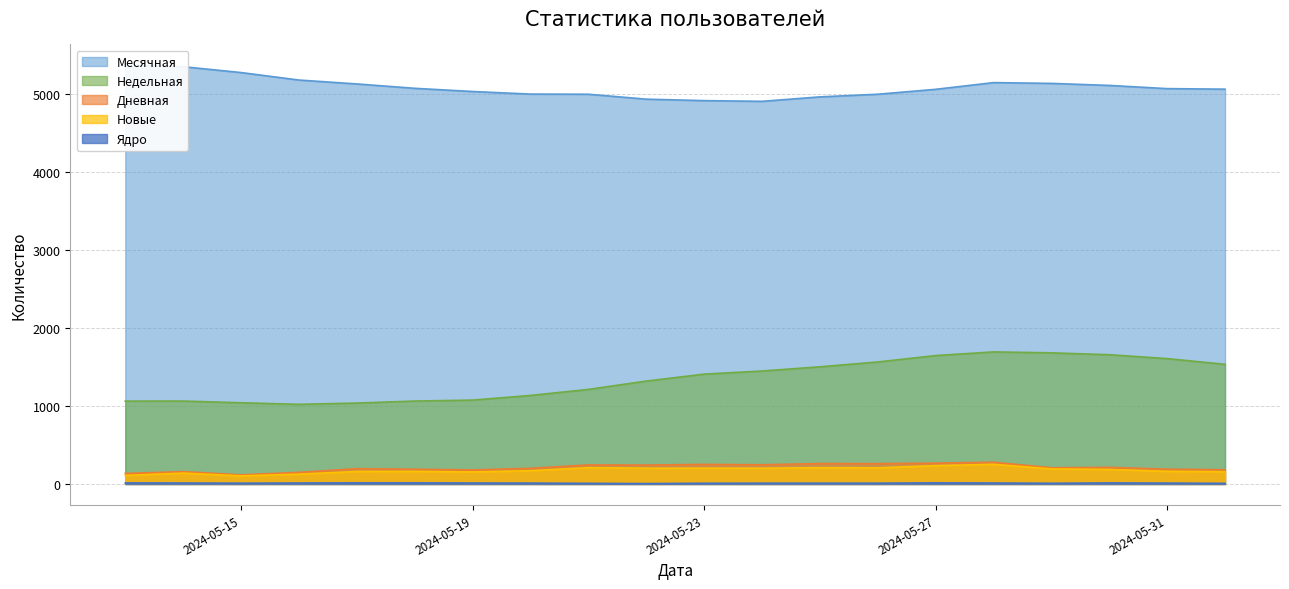

Where is Дневная nearest to the value 198?

2024-05-17